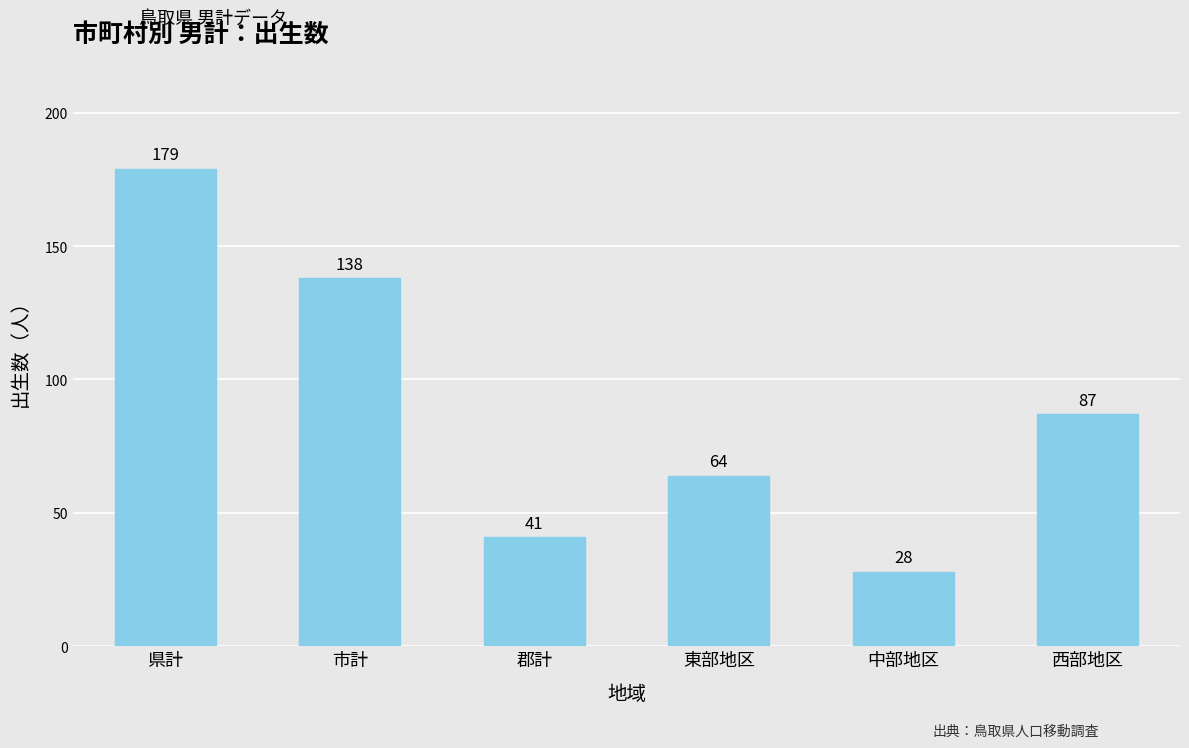

How many series are shown in this chart?

1